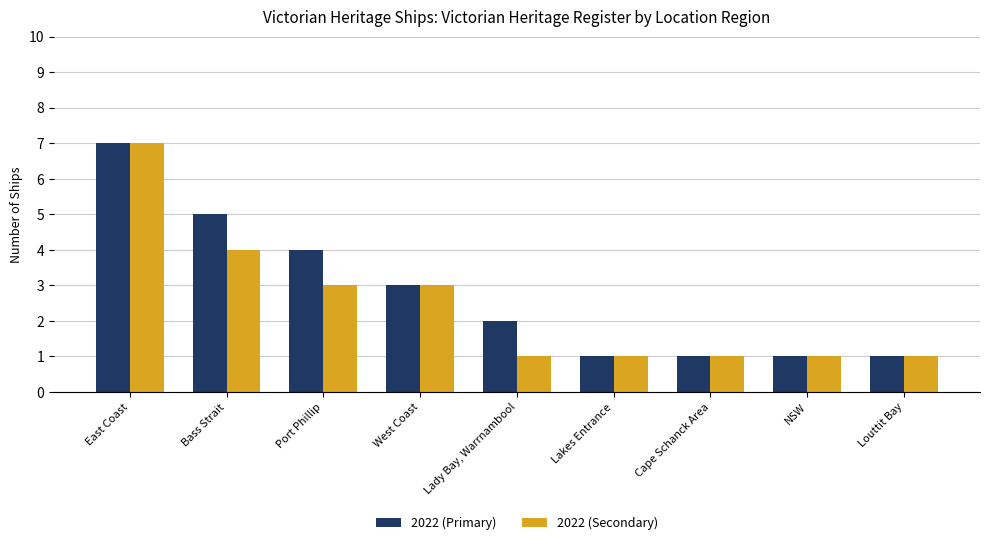

What is the total value across all series at Lady Bay, Warrnambool?

3